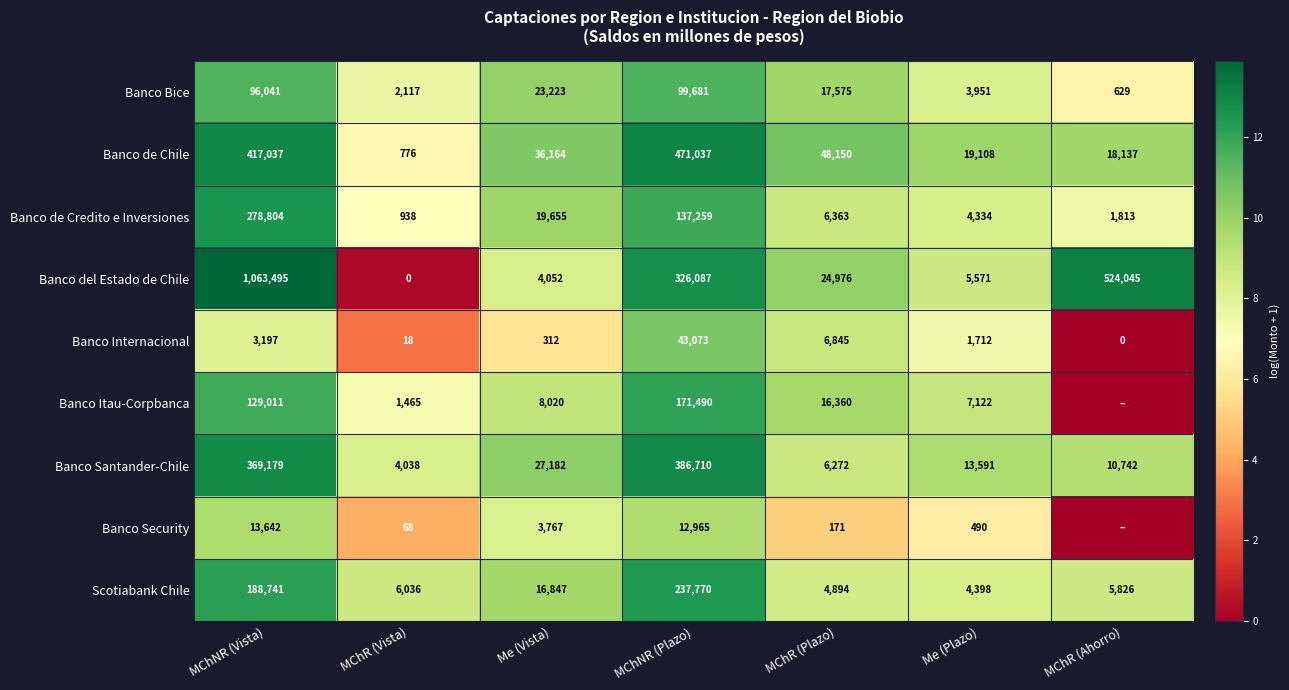

What is the total value across all series at MChNR (Plazo)?

1886072